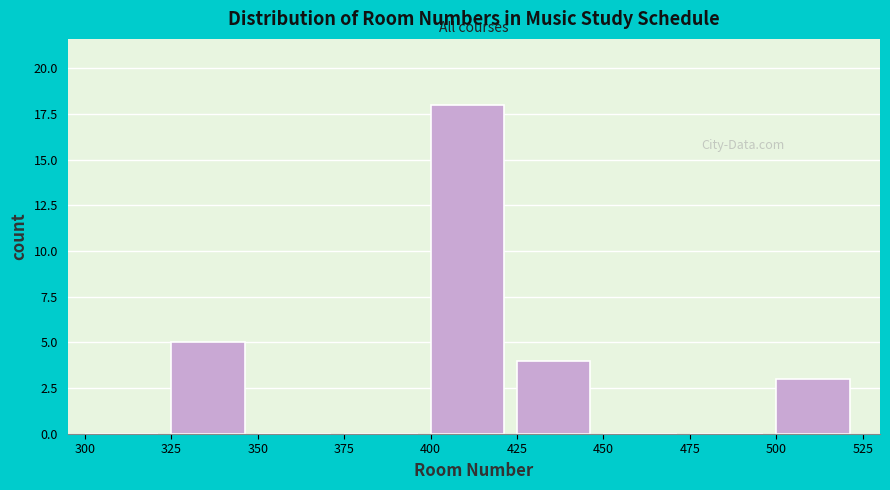

Reading left to right, transcribe this chart: for each bar, give the range it covers on the x-axis and its height. The values are not printed on the chart, so give them approximately, as read against the axis.

300 to 325: 0
325 to 350: 5
350 to 375: 0
375 to 400: 0
400 to 425: 18
425 to 450: 4
450 to 475: 0
475 to 500: 0
500 to 525: 3